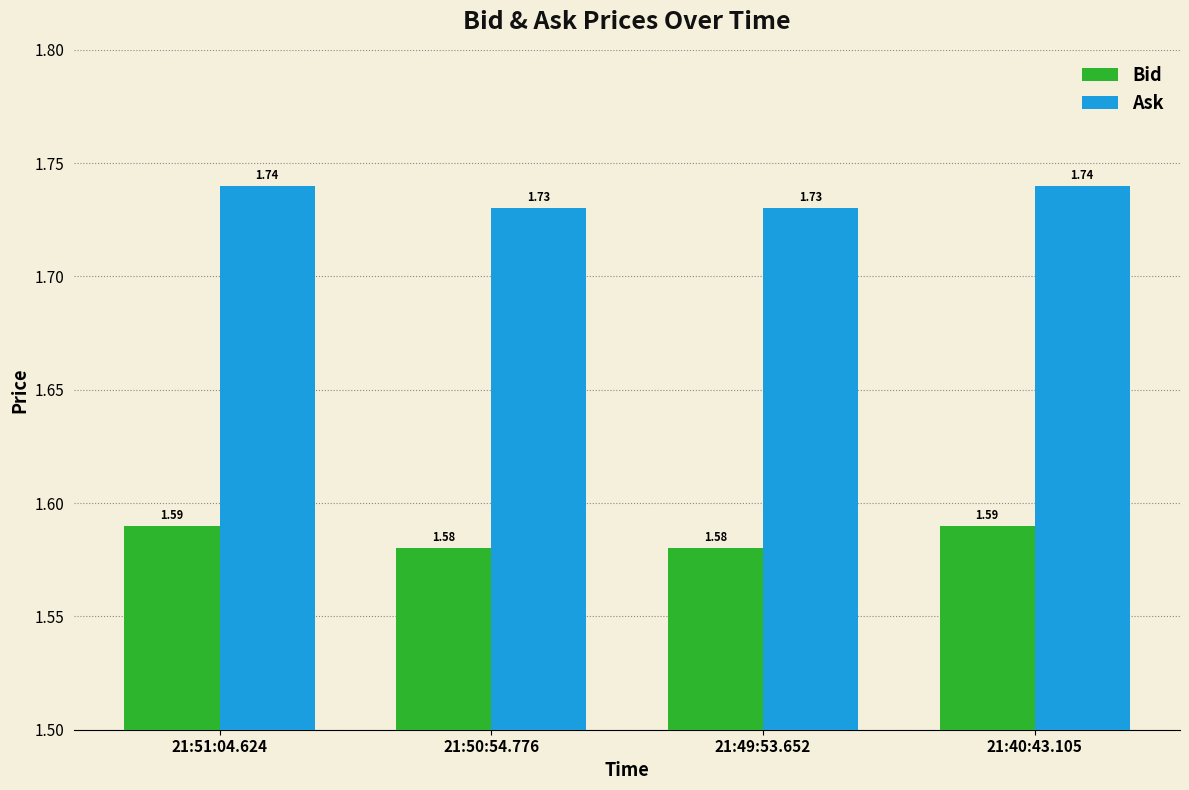

What is the total value across all series at 21:51:04.624?

3.3